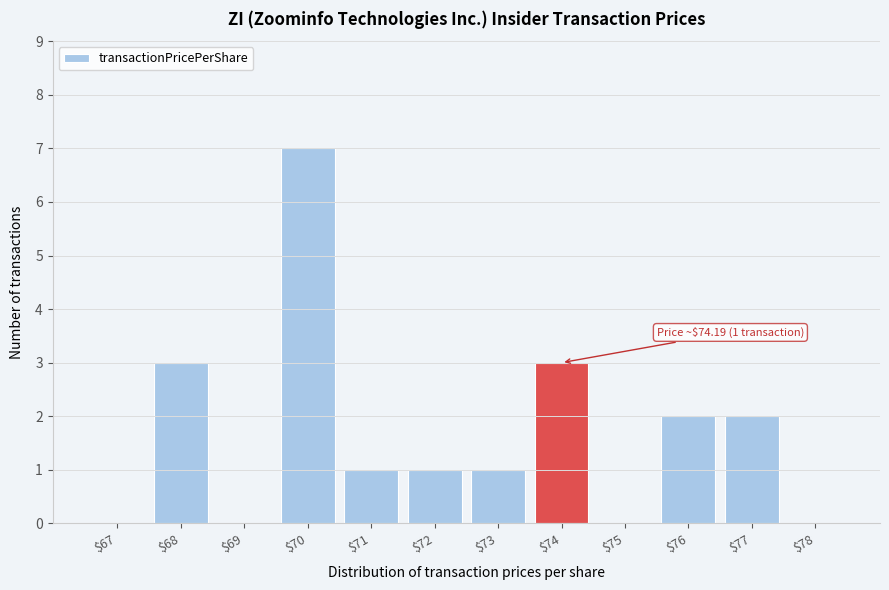

Which label corresponds to the largest value in the chart?

$70